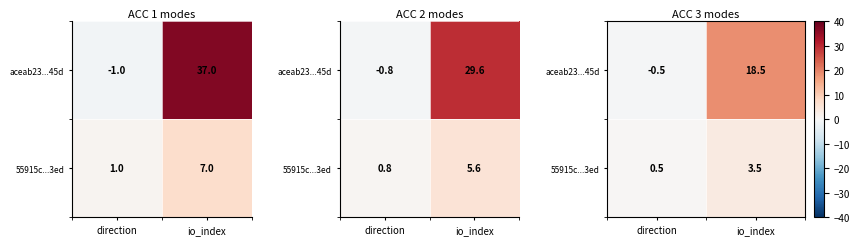

At io_index, list the series in order from smallest to largest.

55915c...3ed, aceab23...45d